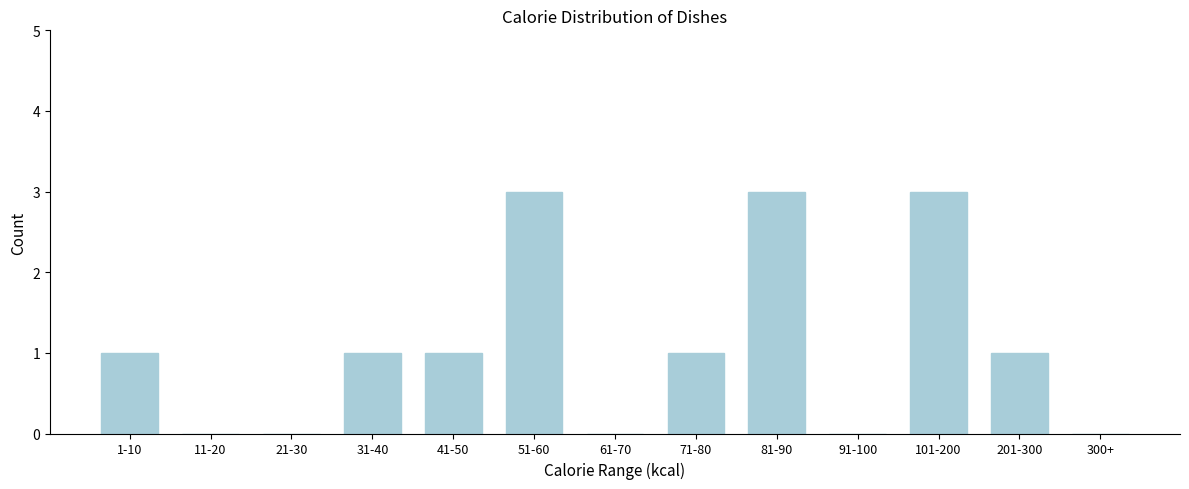

Reading left to right, extract all data points from this chart.

1-10=1	11-20=0	21-30=0	31-40=1	41-50=1	51-60=3	61-70=0	71-80=1	81-90=3	91-100=0	101-200=3	201-300=1	300+=0